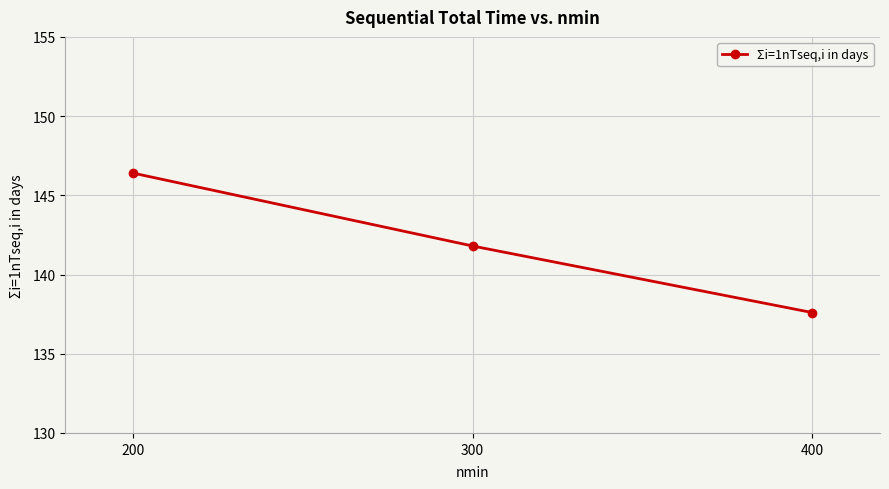

How many lines are shown in the chart?

1